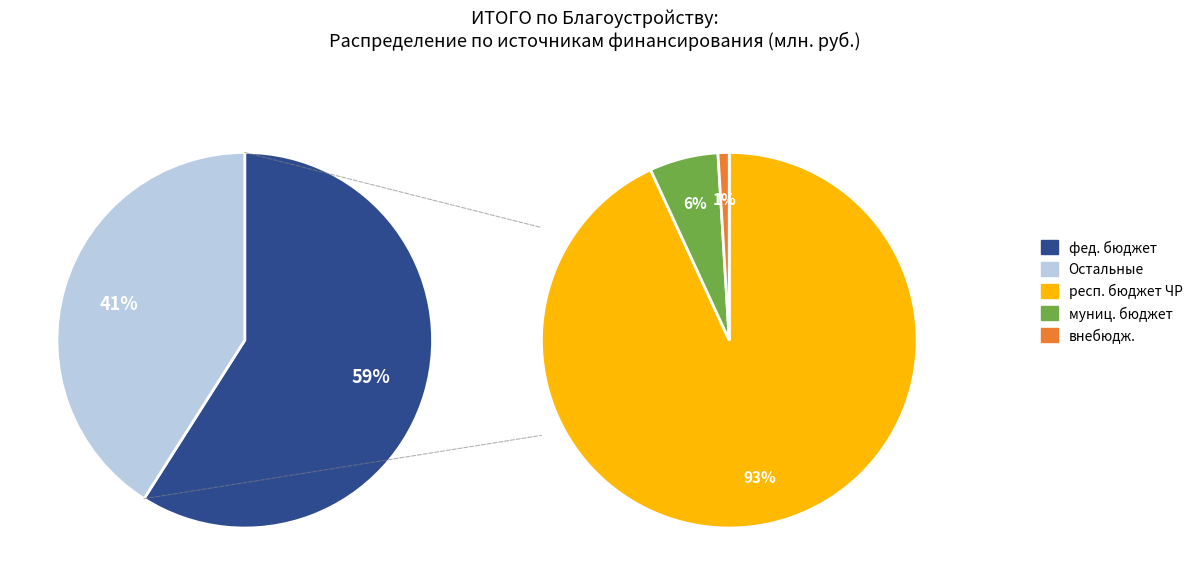

Which category has the biggest portion of the pie?

фед. бюджет